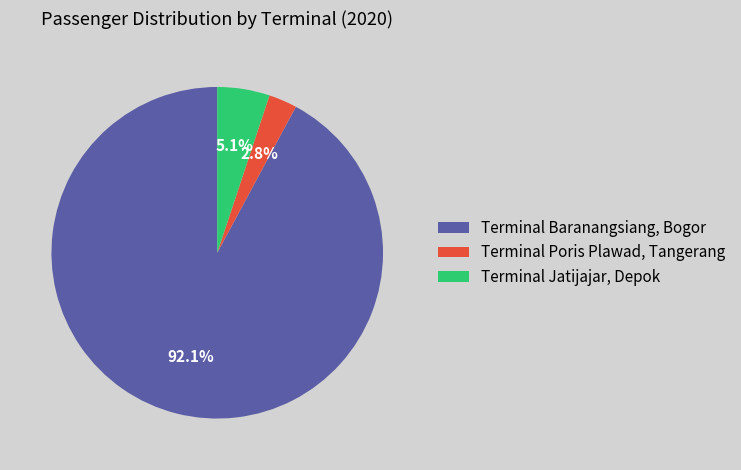

To the nearest percent, what is the difference between the largest and smallest slice percentages?

89%